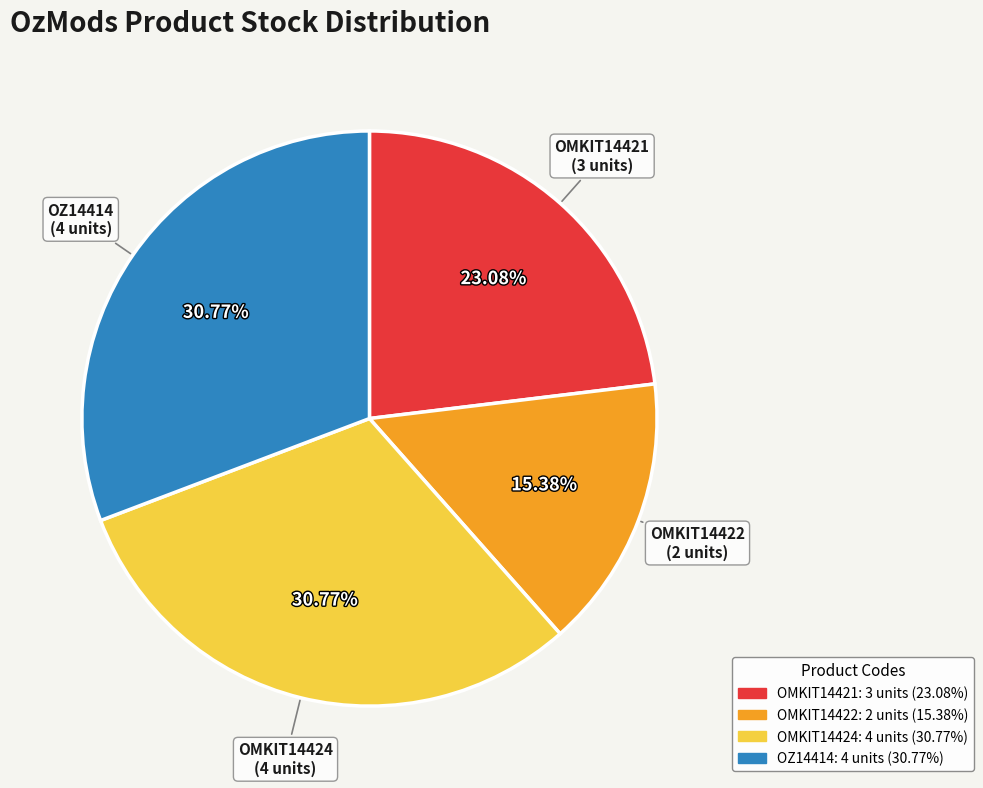

Is there any slice that represents more than half of the pie?

No